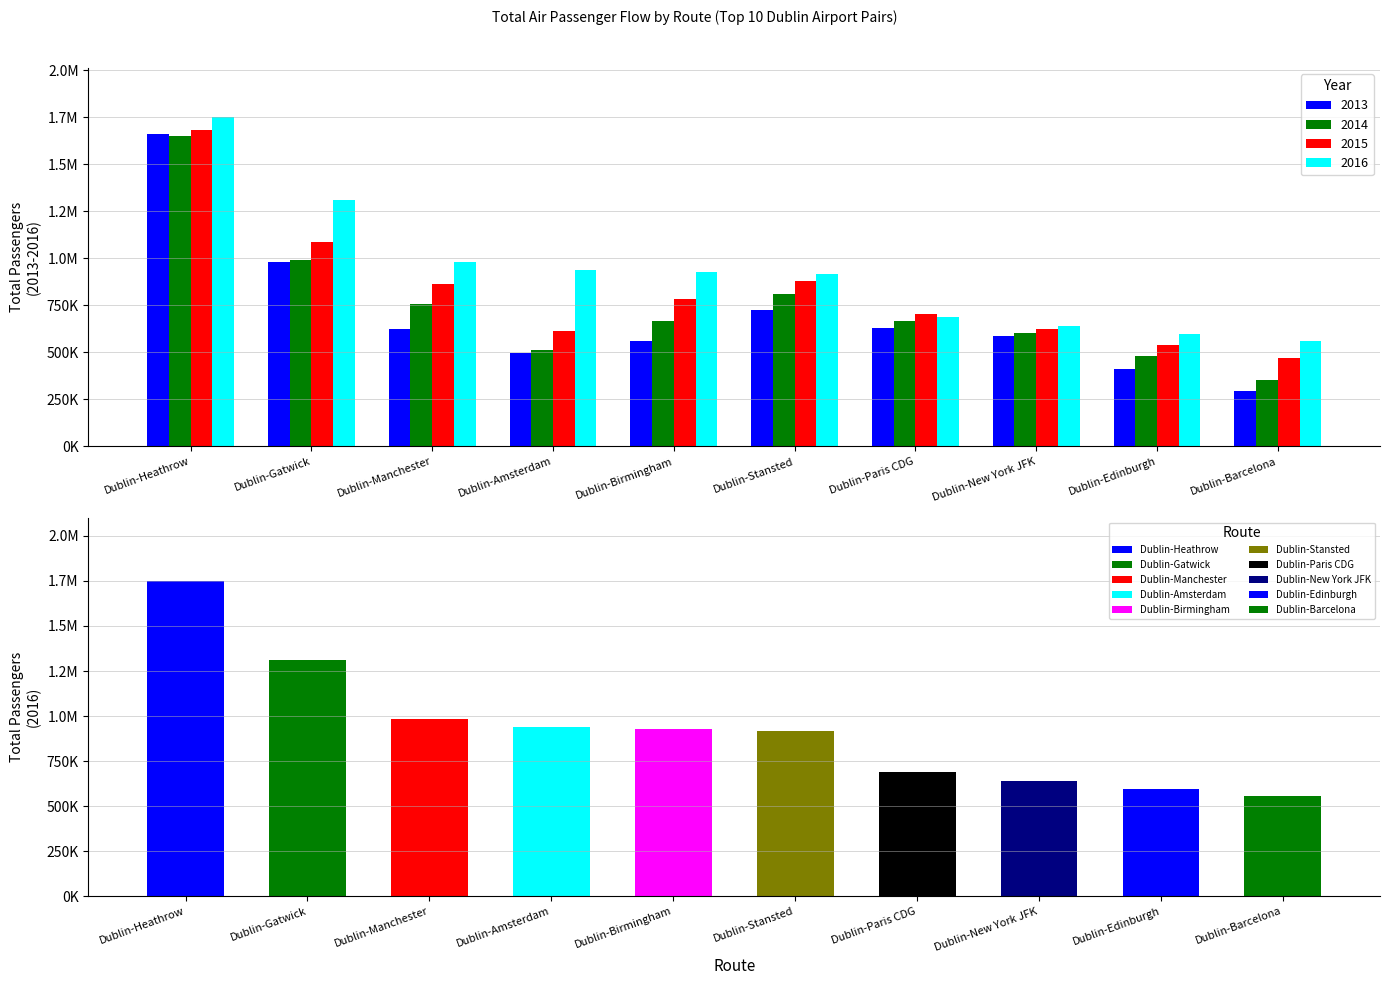

What is the sum of all 2016 values?

9306249